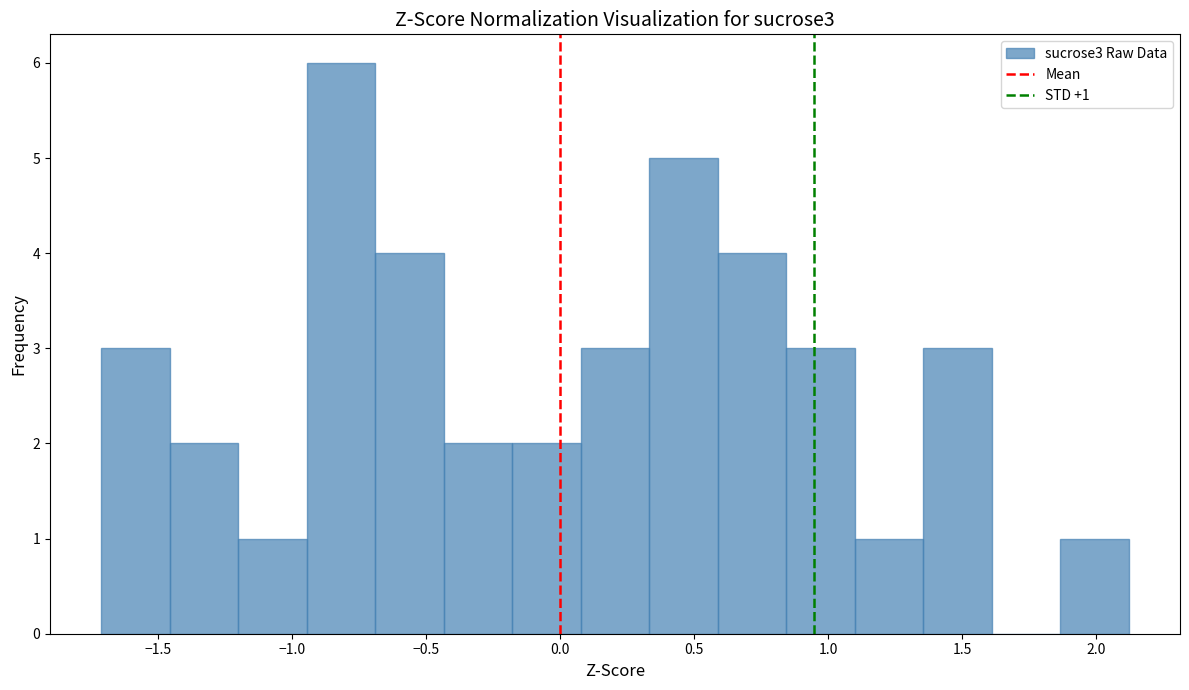

Which range on the x-axis has the tallest bar?

-0.95 to -0.70